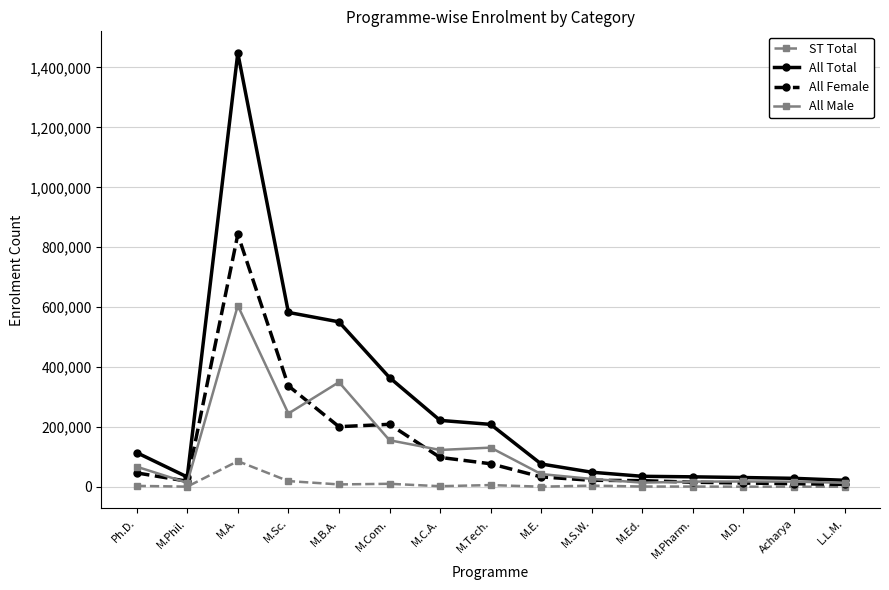

Count the number of categories in the chart.

15